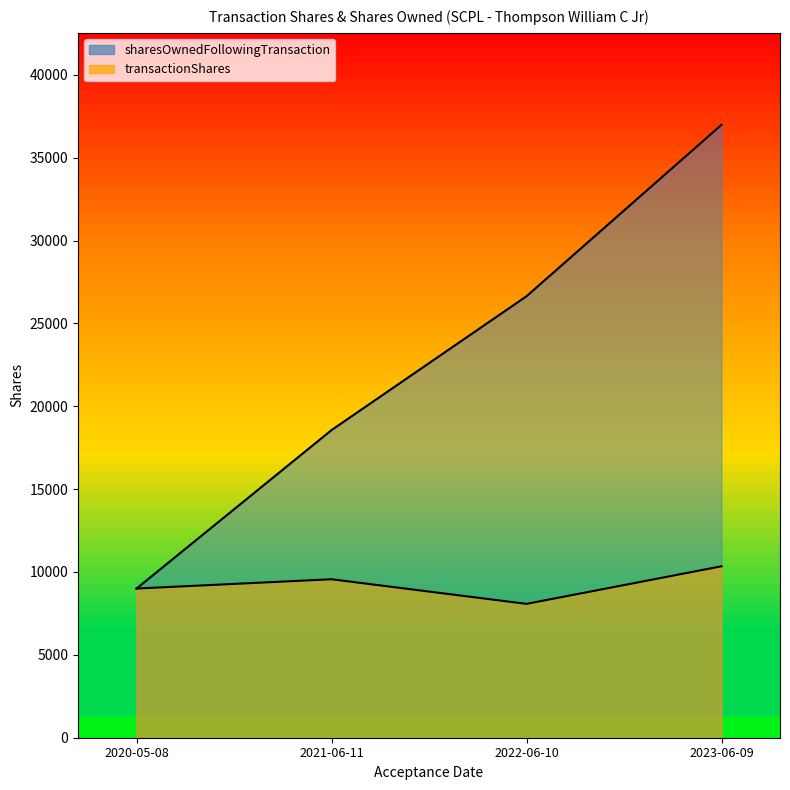

Rank the series by their average value, from lowest to highest.

transactionShares, sharesOwnedFollowingTransaction